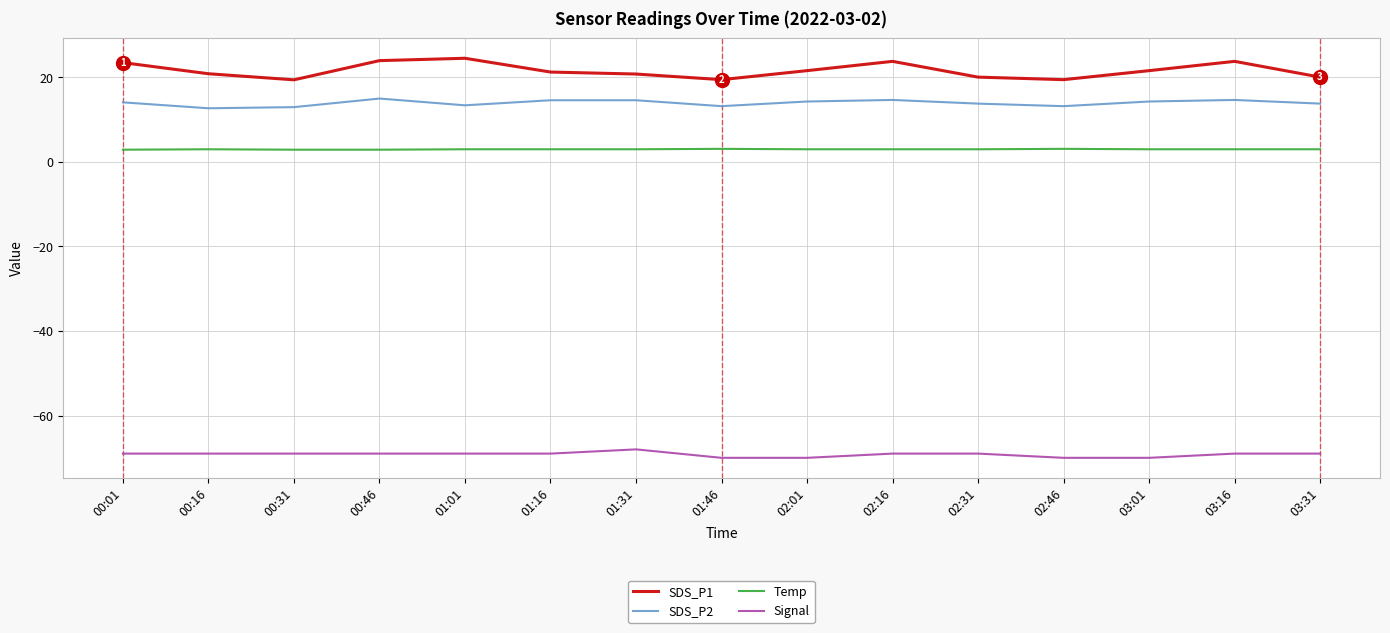

Which series has the largest total across all categories?

SDS_P1